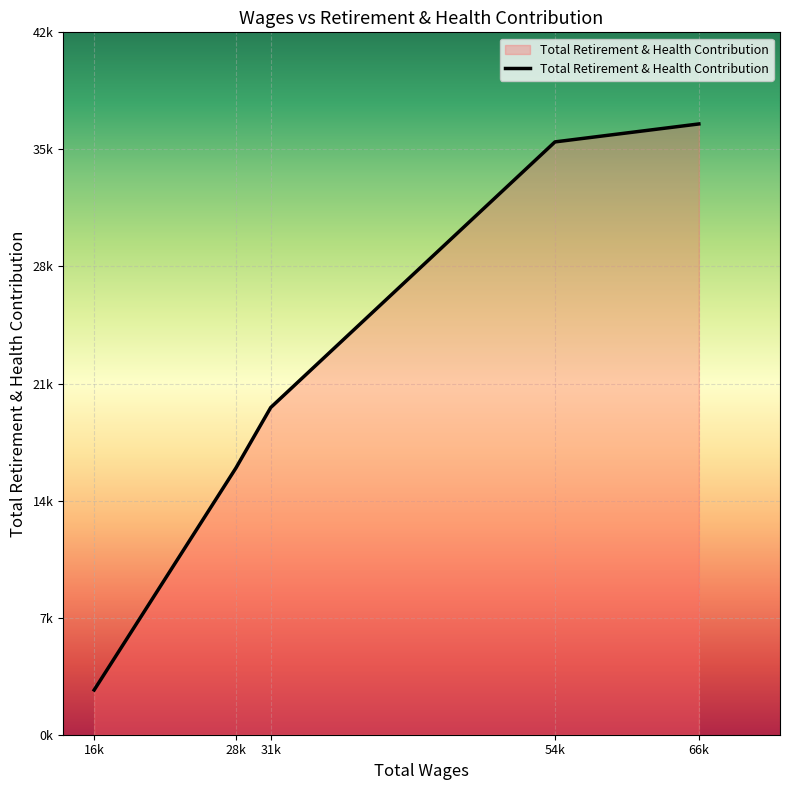

Which category has the highest value across all series?

66k